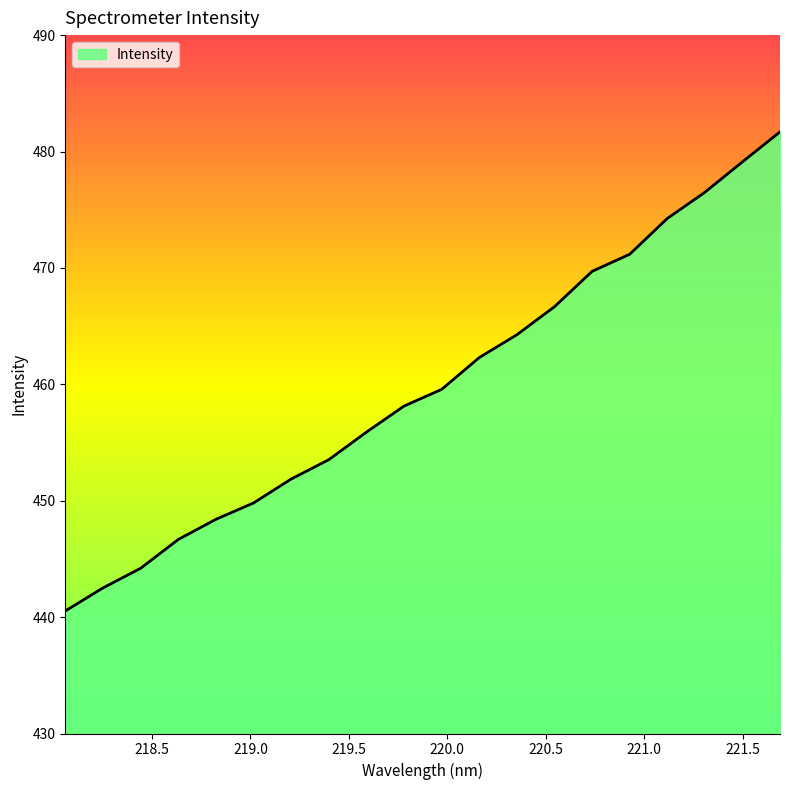

Reading left to right, extract all data points from this chart.

440.5	442.5	444.2	446.7	448.4	449.8	451.9	453.5	455.9	458.1	459.6	462.3	464.3	466.7	469.7	471.2	474.2	476.5	479.1	481.7